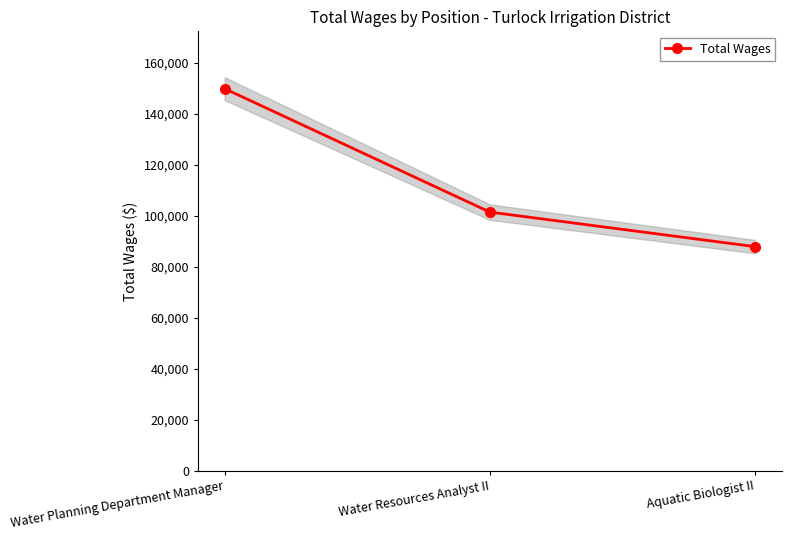

Rank the categories by value from highest to lowest.

Water Planning Department Manager, Water Resources Analyst II, Aquatic Biologist II